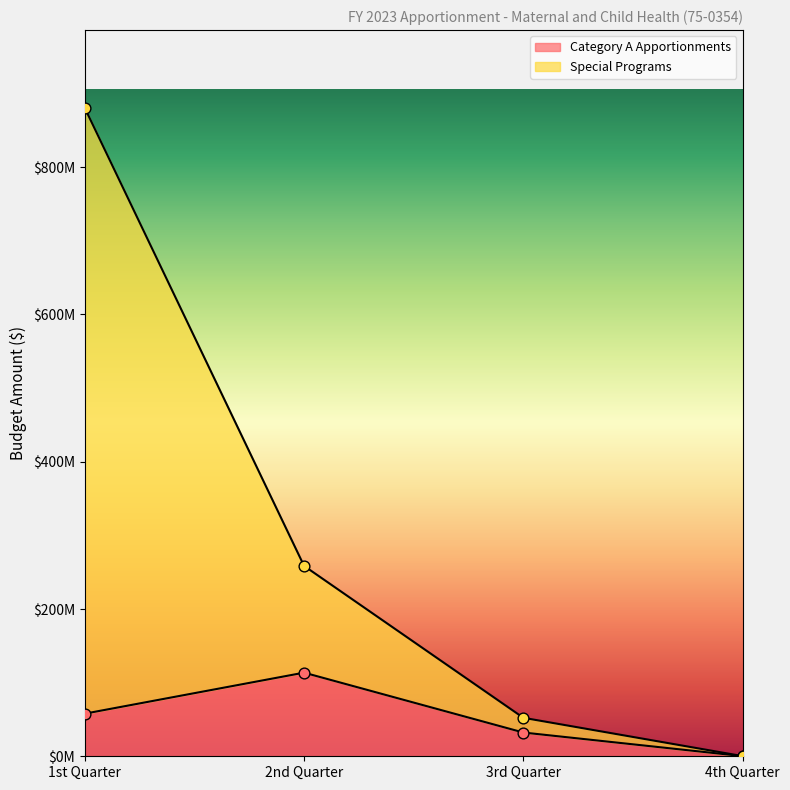

Which series has the largest total across all categories?

Special Programs